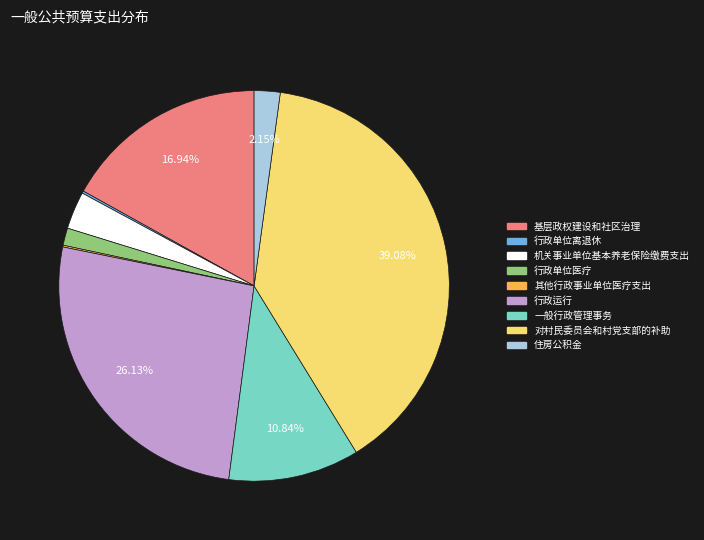

Combined, do 住房公积金 and 对村民委员会和村党支部的补助 account for over 50%?

No